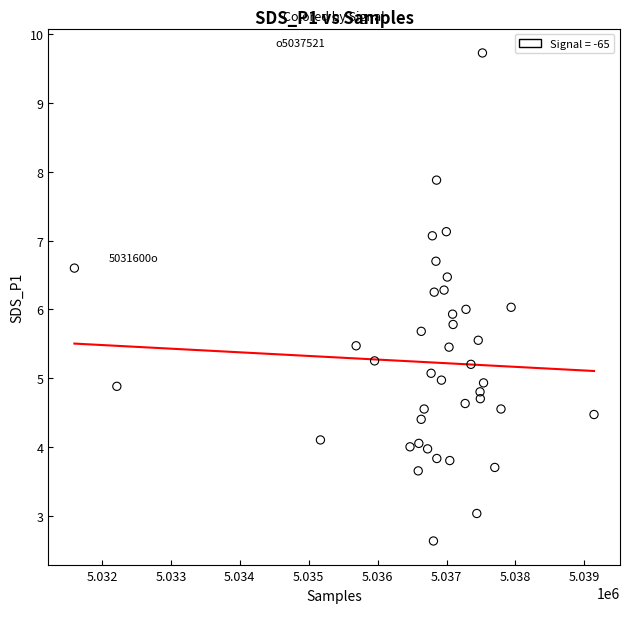

What is the range of X values (max minus min)?

7540.0